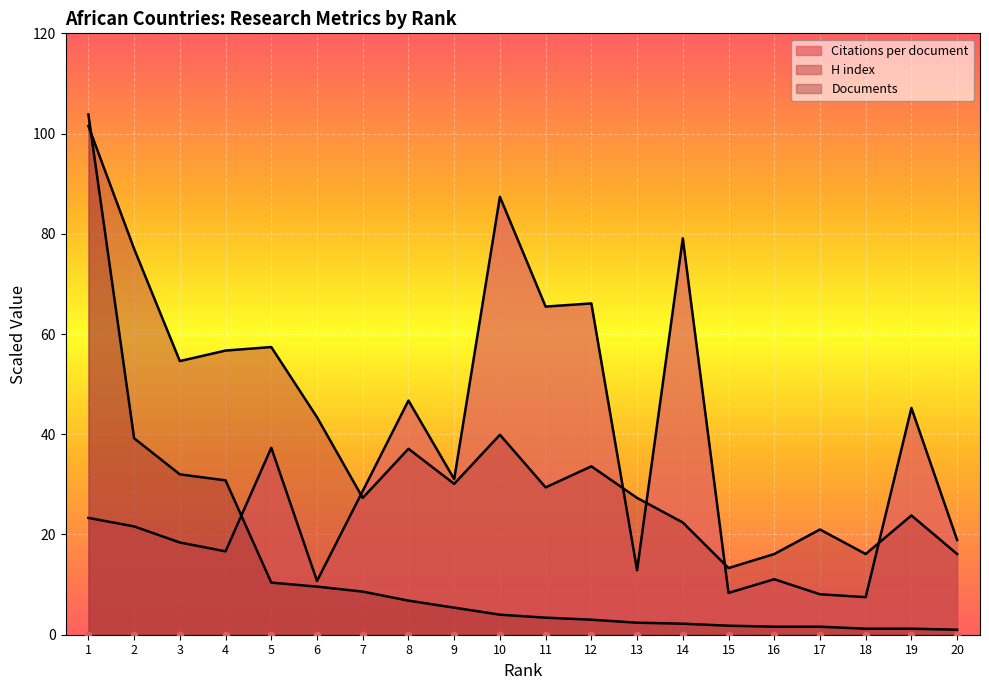

What is the total value across all series at 14?

103.7